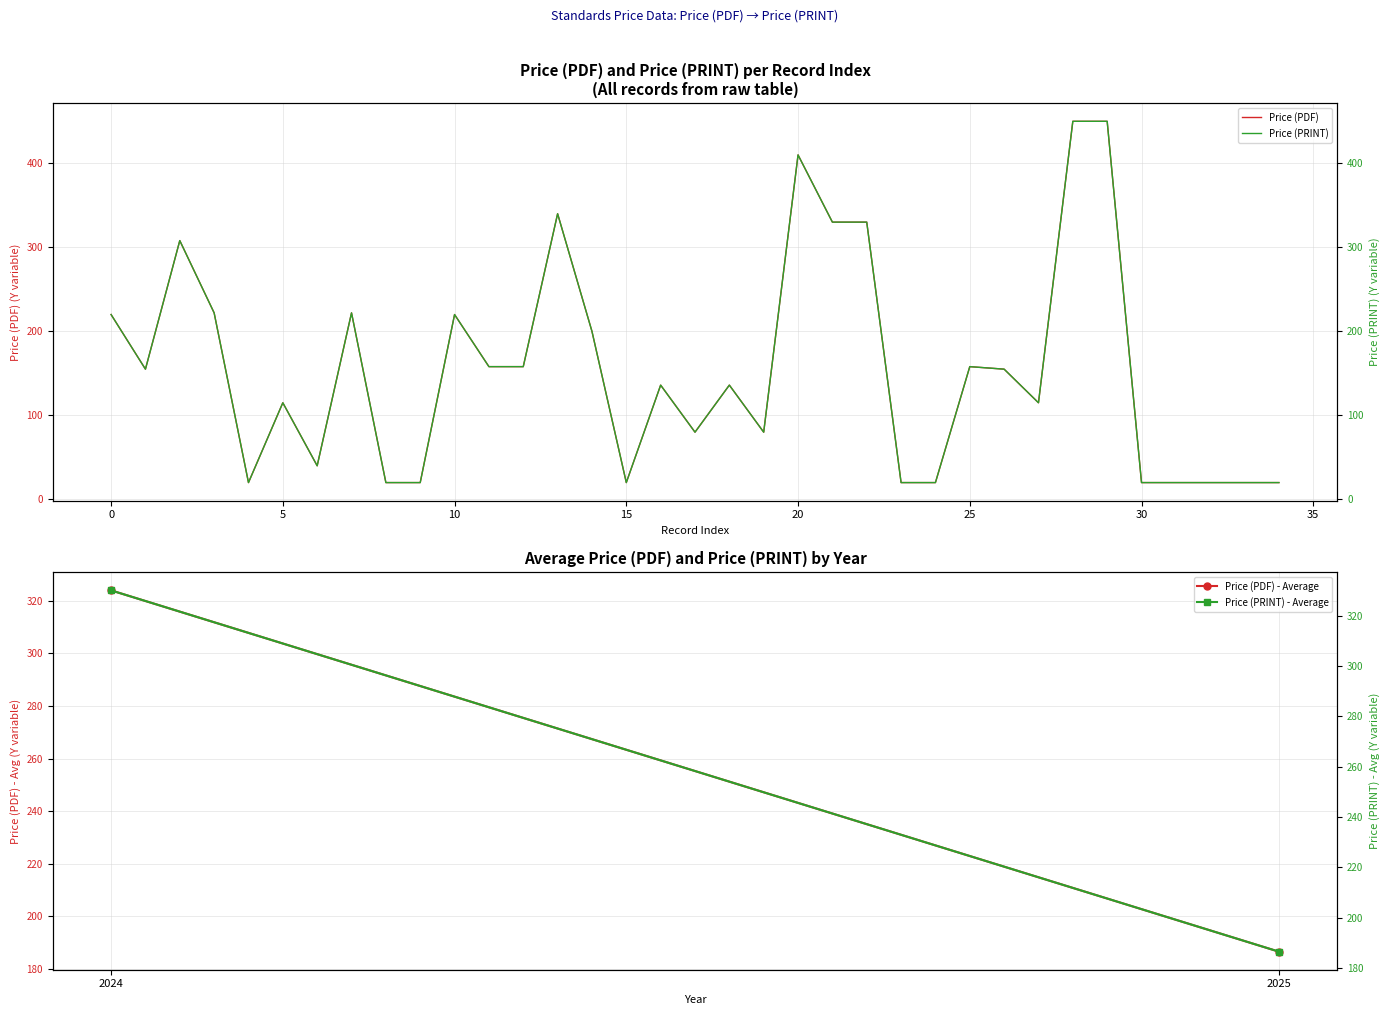

At which label does Price (PDF) reach its peak?

2024